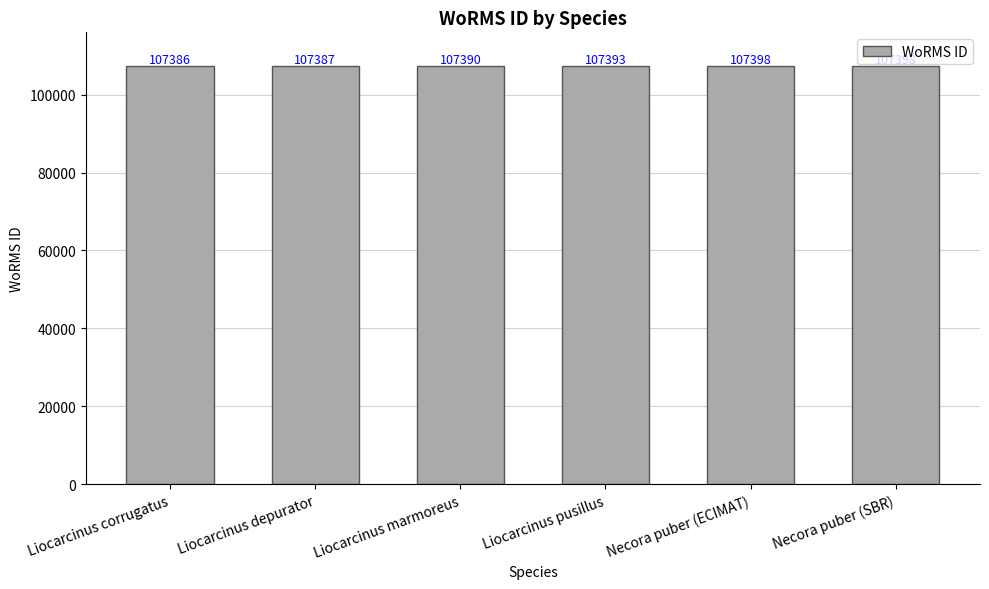

What is the greatest value displayed?

107398